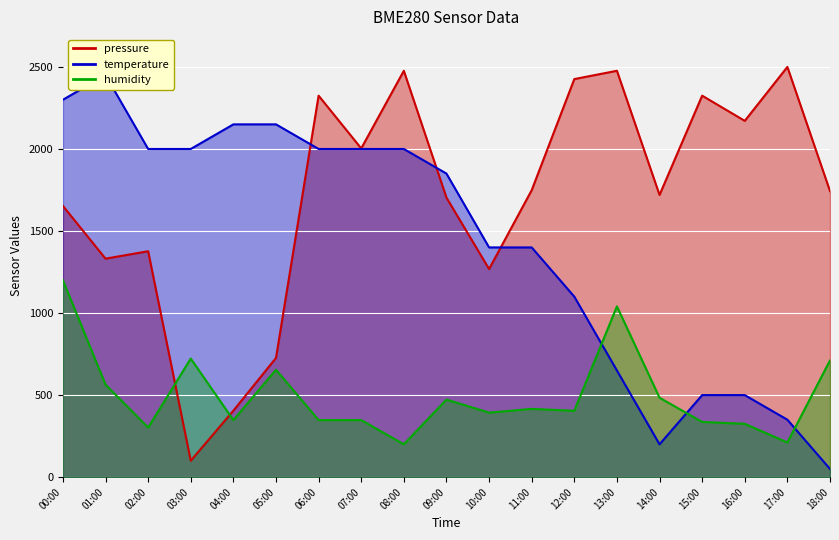

At which category is the sum across all series the highest?

00:00